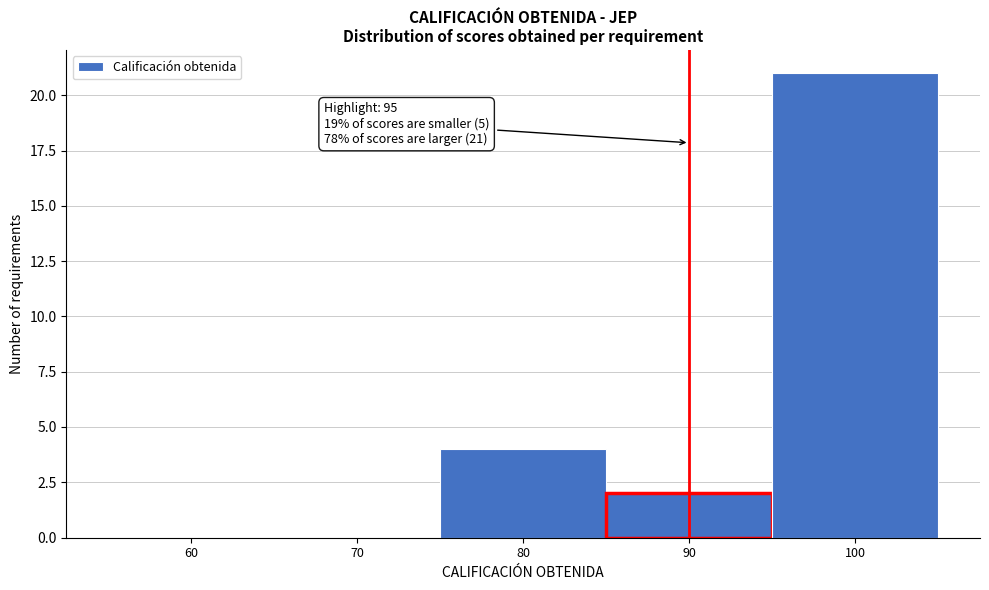

Reading right to left, extract all data points from this chart.

100=21	90=2	80=4	70=0	60=0